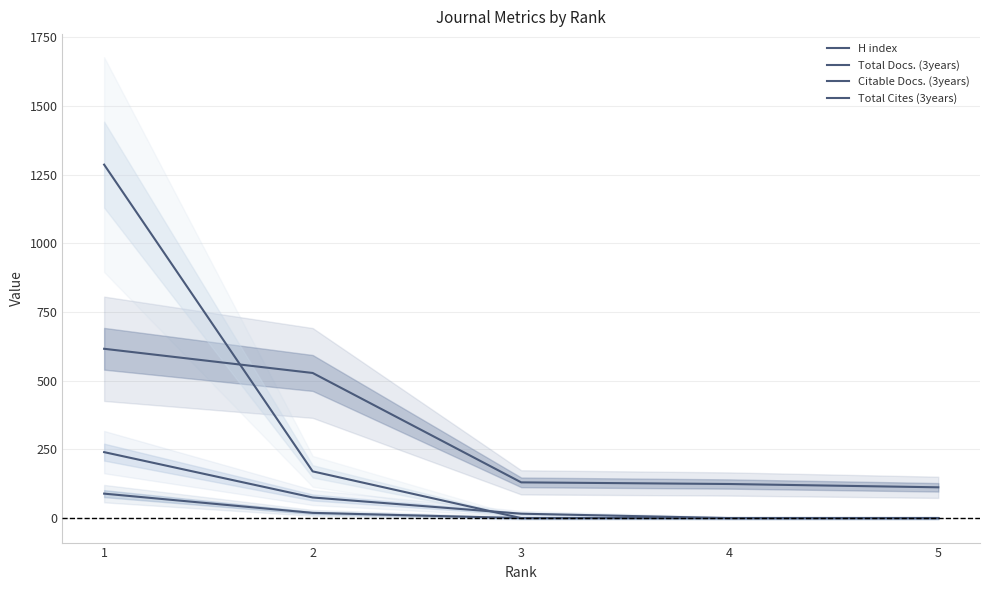

What is the value of the H index point at the 2nd from the left?

528